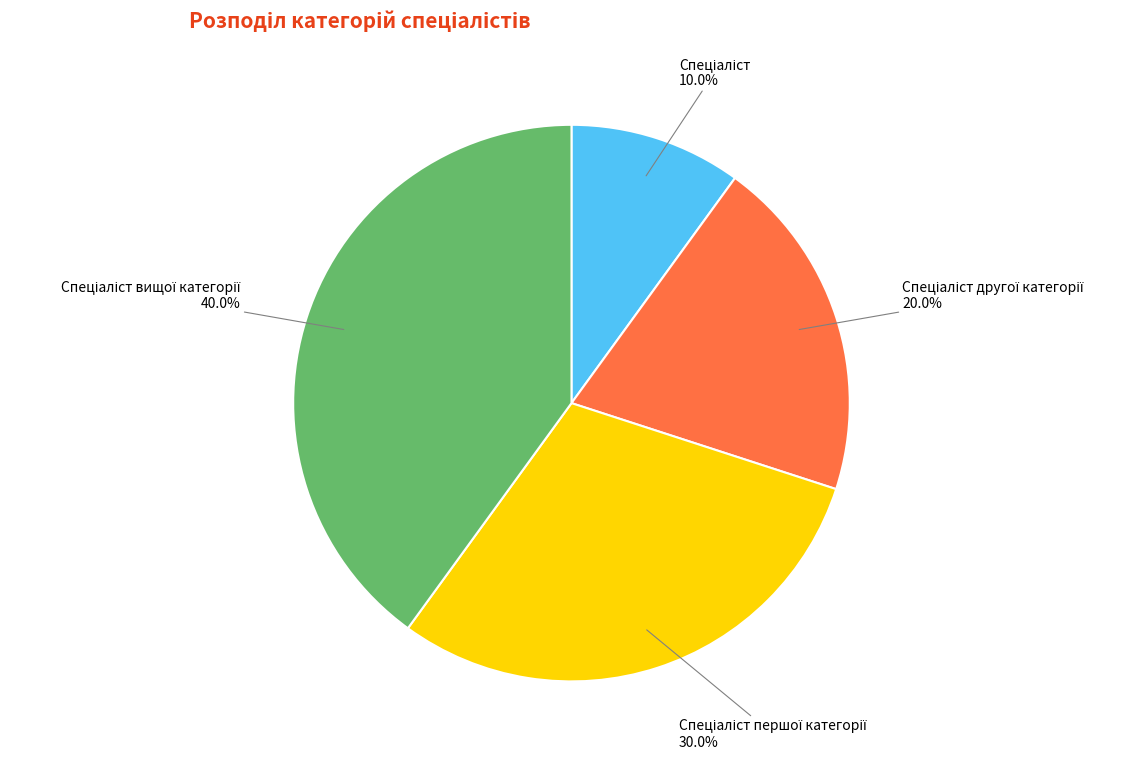

Is there any slice that represents more than half of the pie?

No